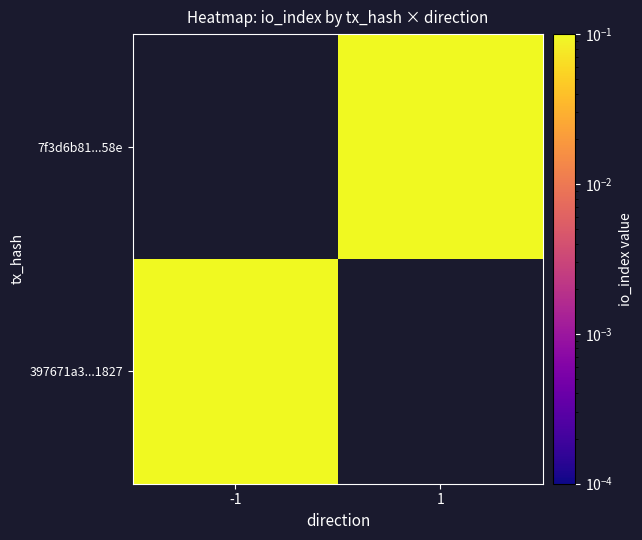

Rank the series by their maximum value, from lowest to highest.

397671a3...1827, 7f3d6b81...58e